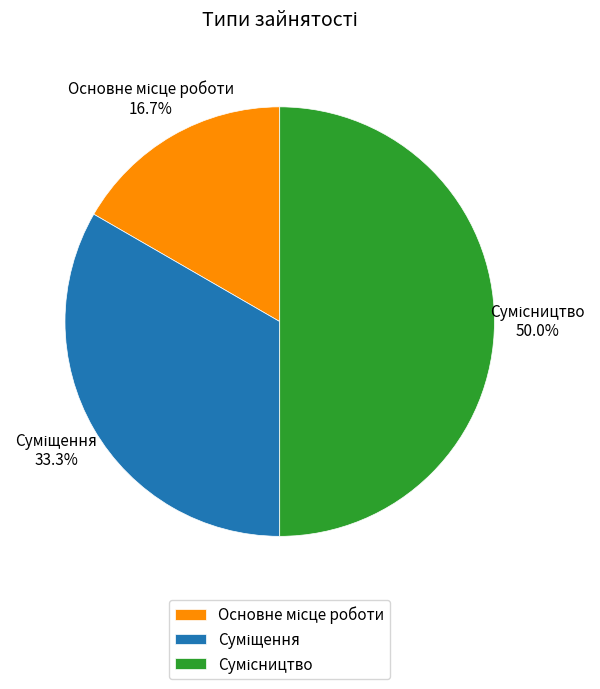

Count the number of slices in the pie.

3